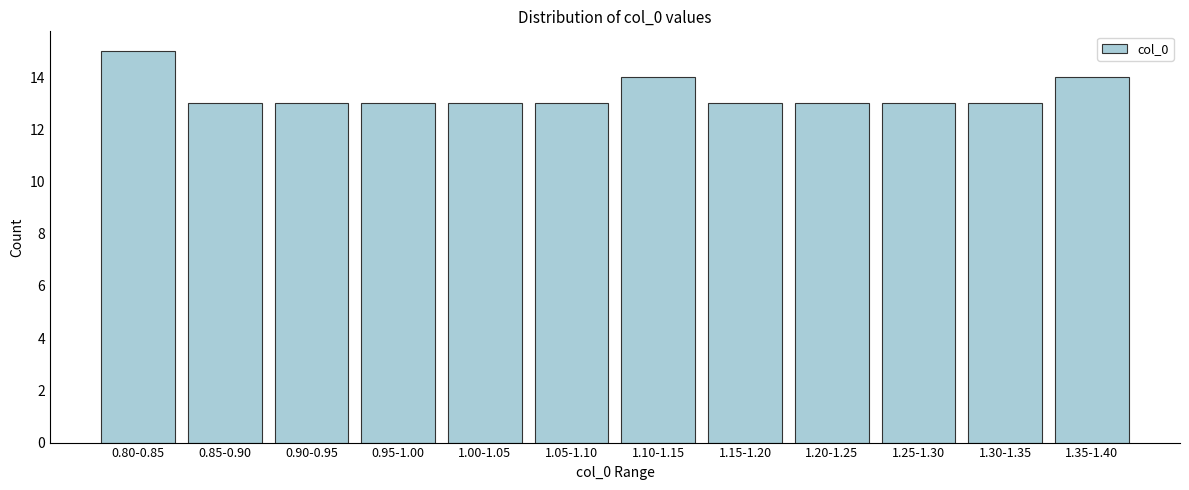

Reading left to right, list all the values displayed in this chart.

0.80-0.85=15	0.85-0.90=13	0.90-0.95=13	0.95-1.00=13	1.00-1.05=13	1.05-1.10=13	1.10-1.15=14	1.15-1.20=13	1.20-1.25=13	1.25-1.30=13	1.30-1.35=13	1.35-1.40=14